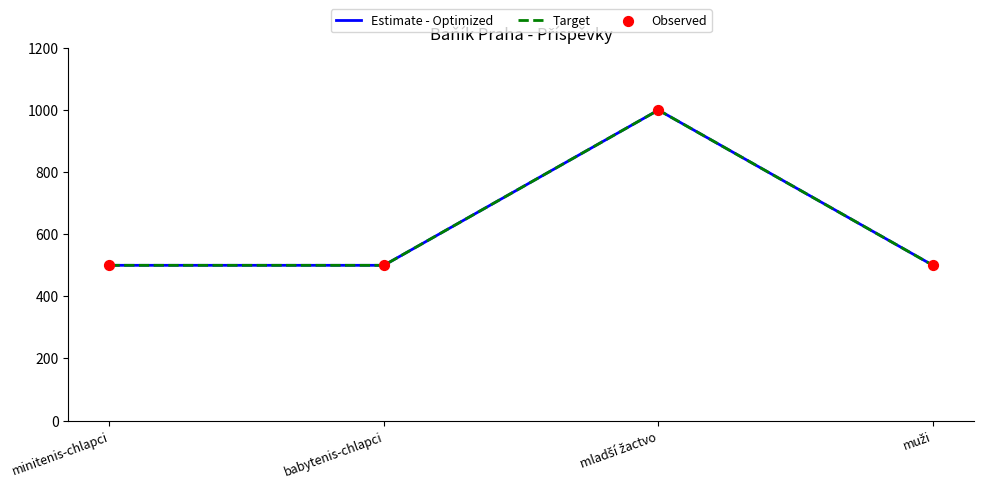

What are all the series names shown in the legend?

Estimate - Optimized, Target, Observed